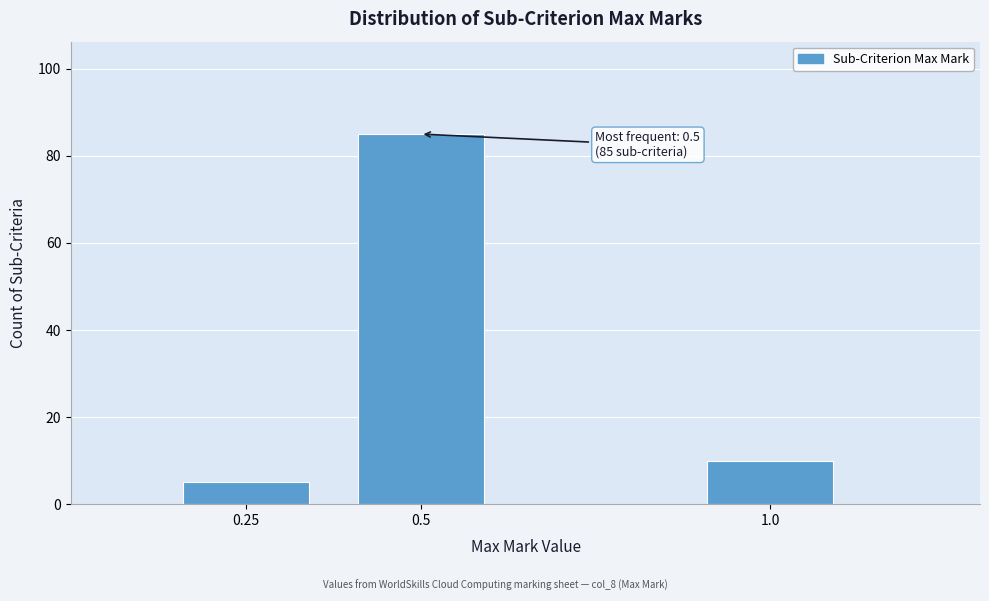

Reading left to right, transcribe all the data shown in this chart.

0.25=5	0.5=85	1.0=10